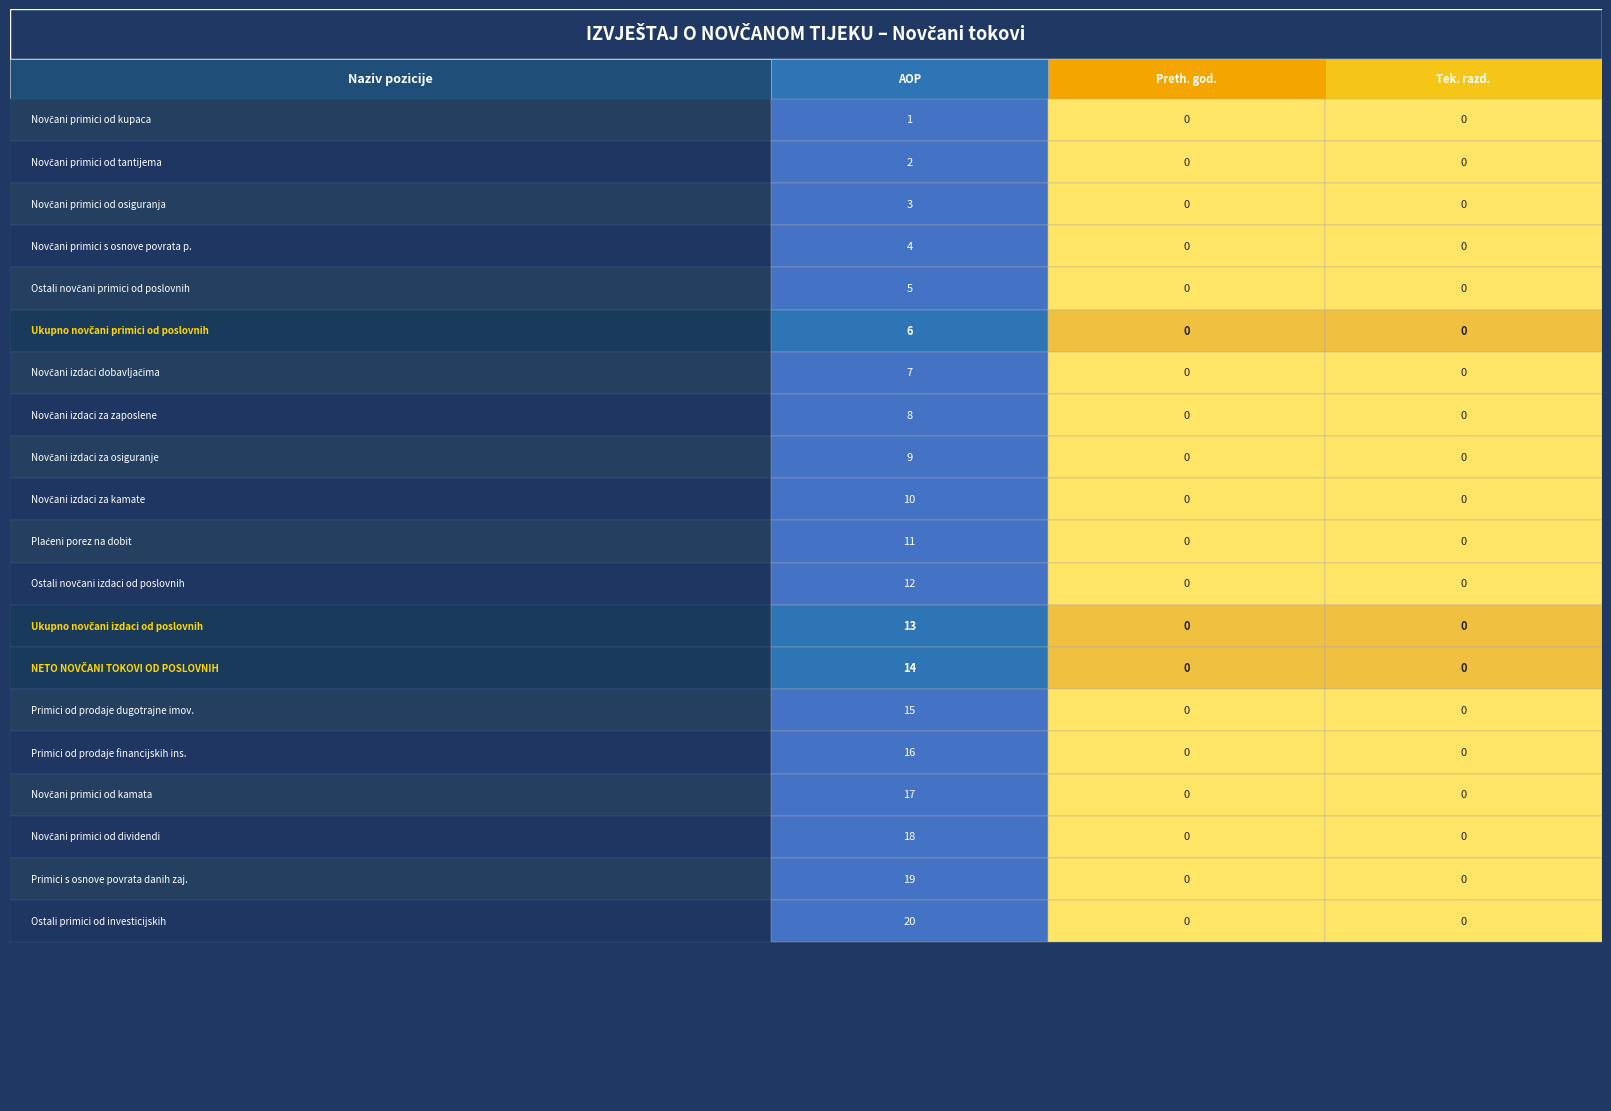

The value of Novčani primici s osnove povrata p. at 2 is -2. True or false?

False